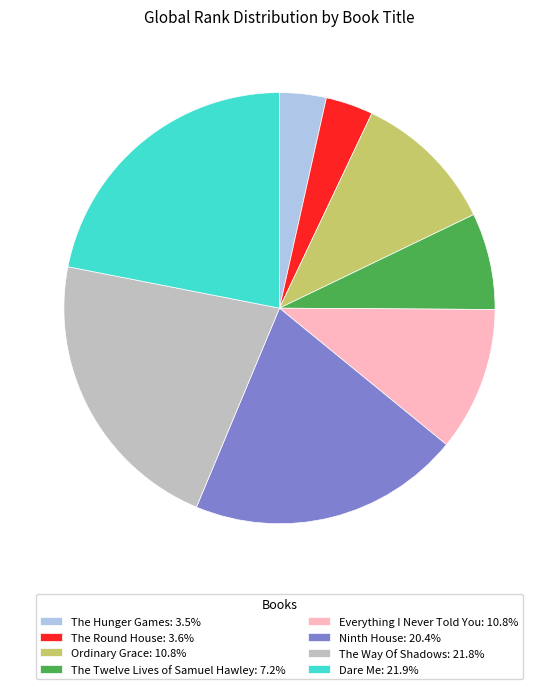

The Ninth House slice represents 20% of the pie. True or false?

True